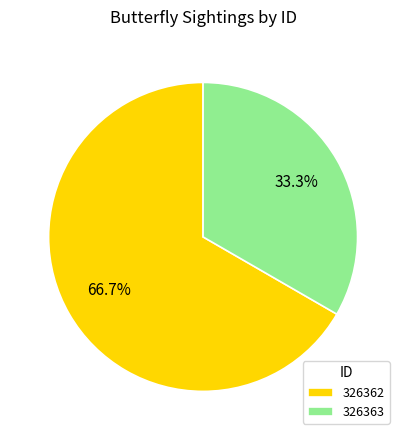

How much of the chart is everything except 326362?

33.3%